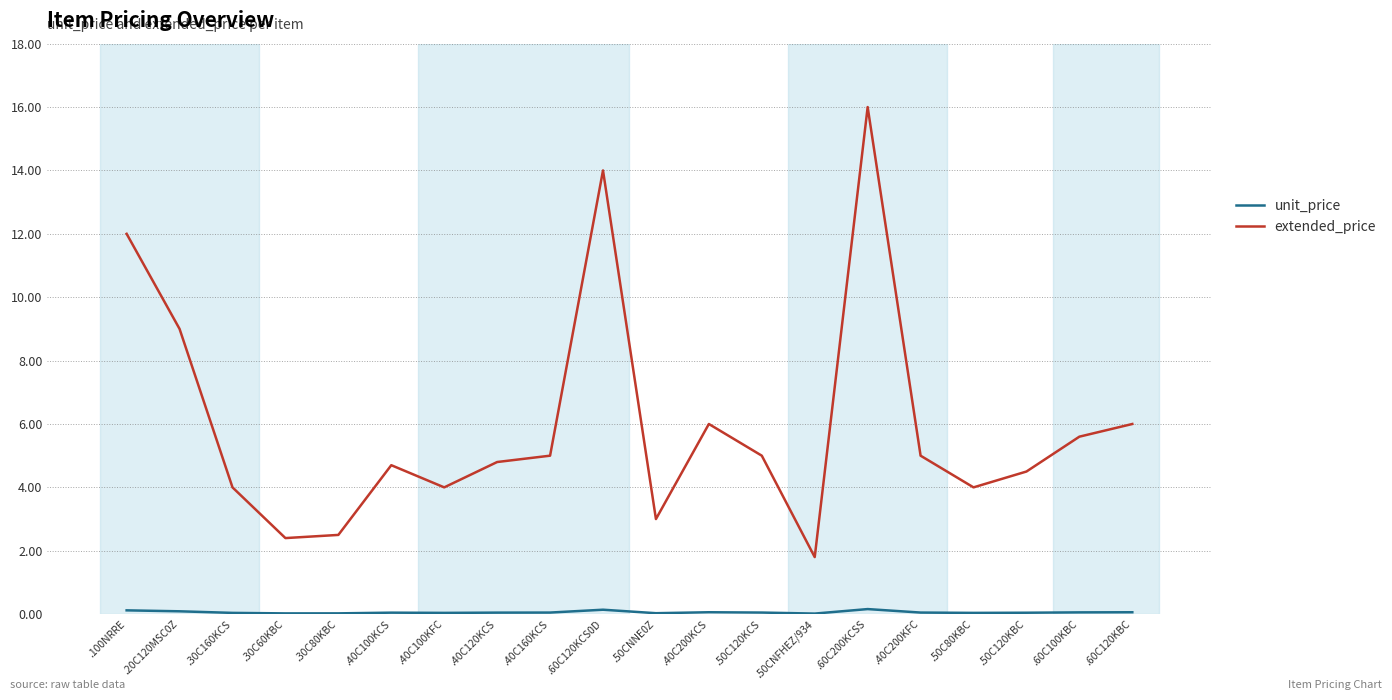

True or false: extended_price has a value of 8.6 at .40C160KCS.

False